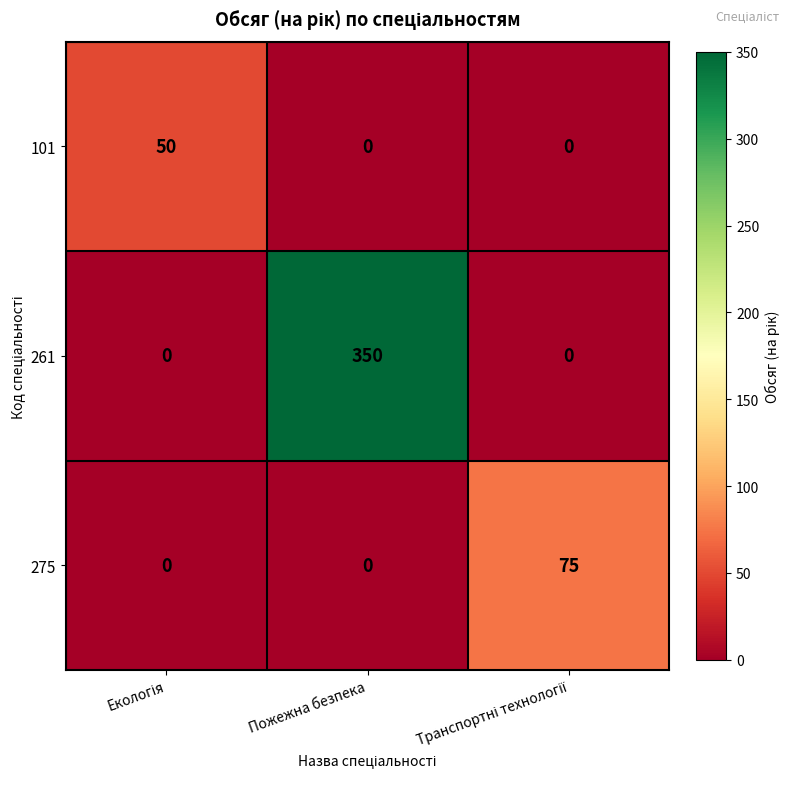

Reading left to right, transcribe all the data shown in this chart.

101: 50	0	0
261: 0	350	0
275: 0	0	75